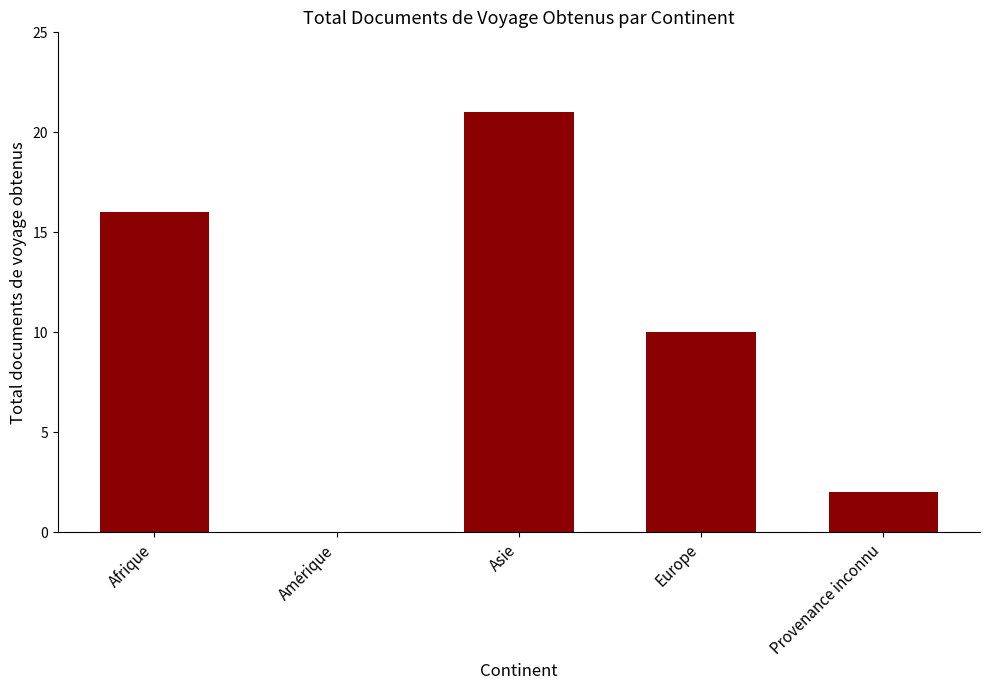

The value at Asie is 21. True or false?

True